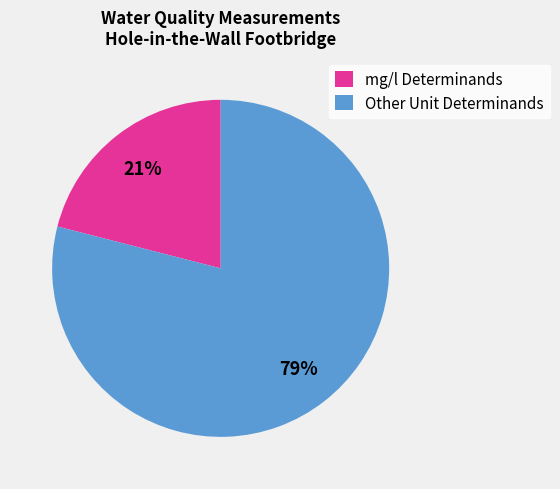

Is the sum of mg/l Determinands and Other Unit Determinands greater than half?

Yes